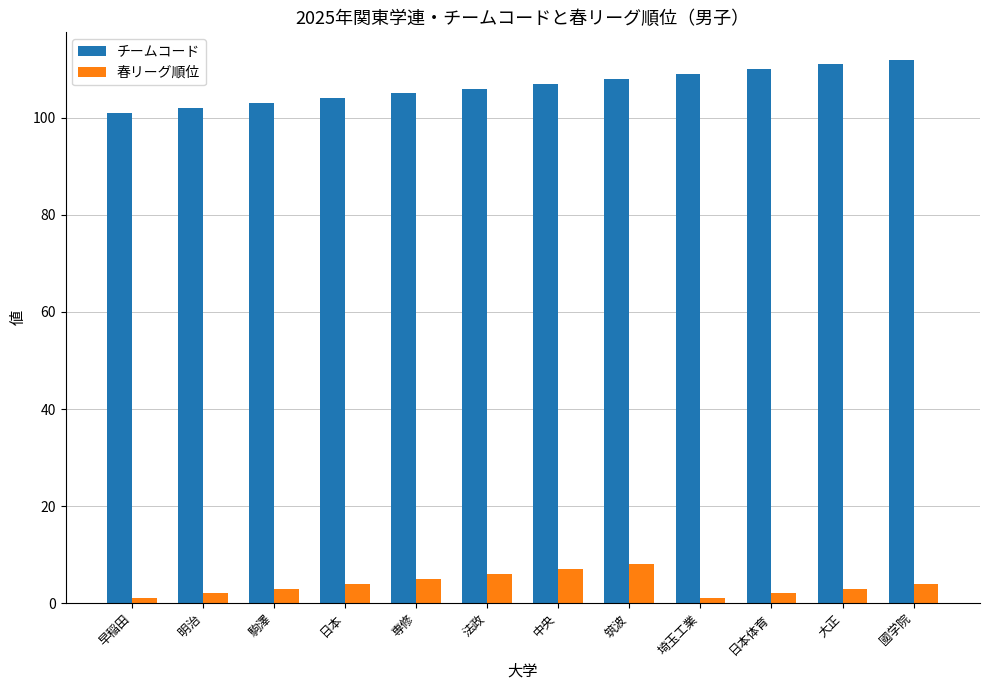

What is the spread (max minus min) of values at 筑波?

100